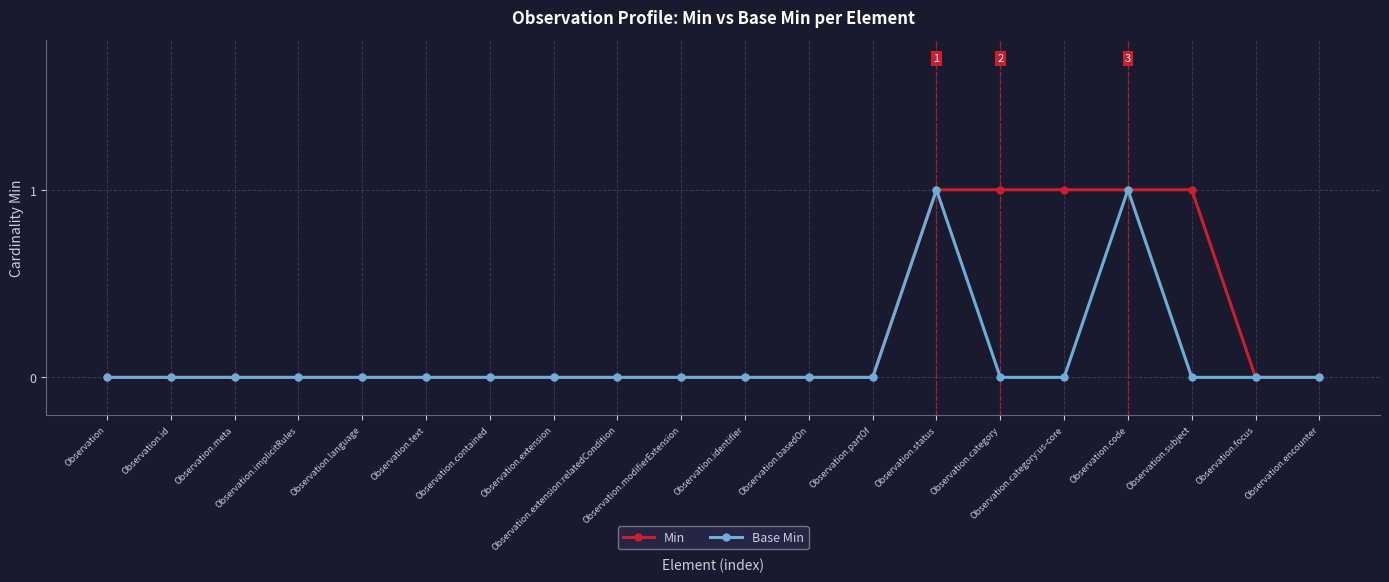

Rank the series by their average value, from lowest to highest.

Base Min, Min